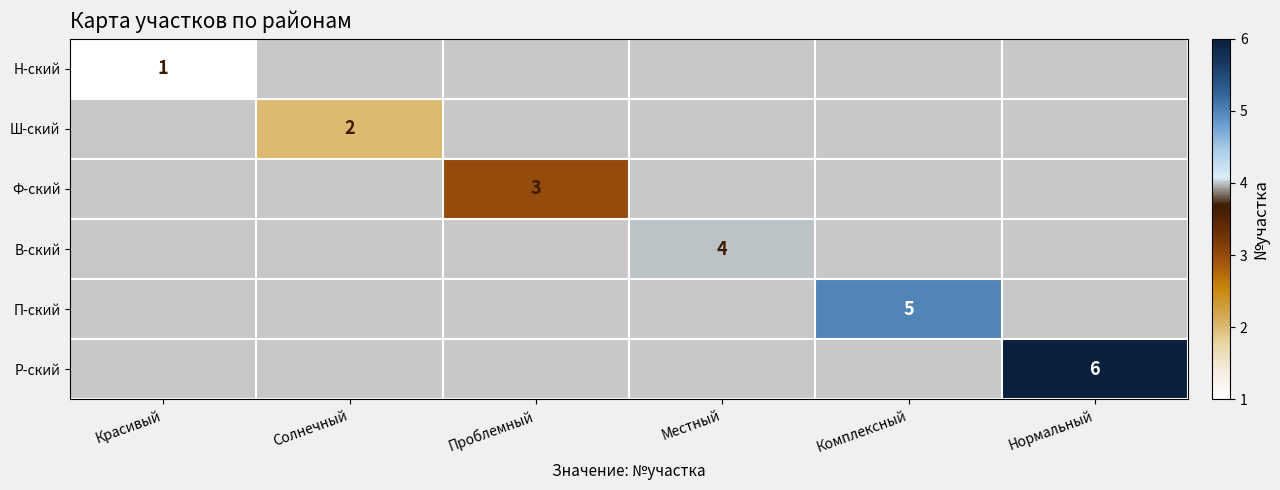

The value of В-ский at Местный is 6. True or false?

False